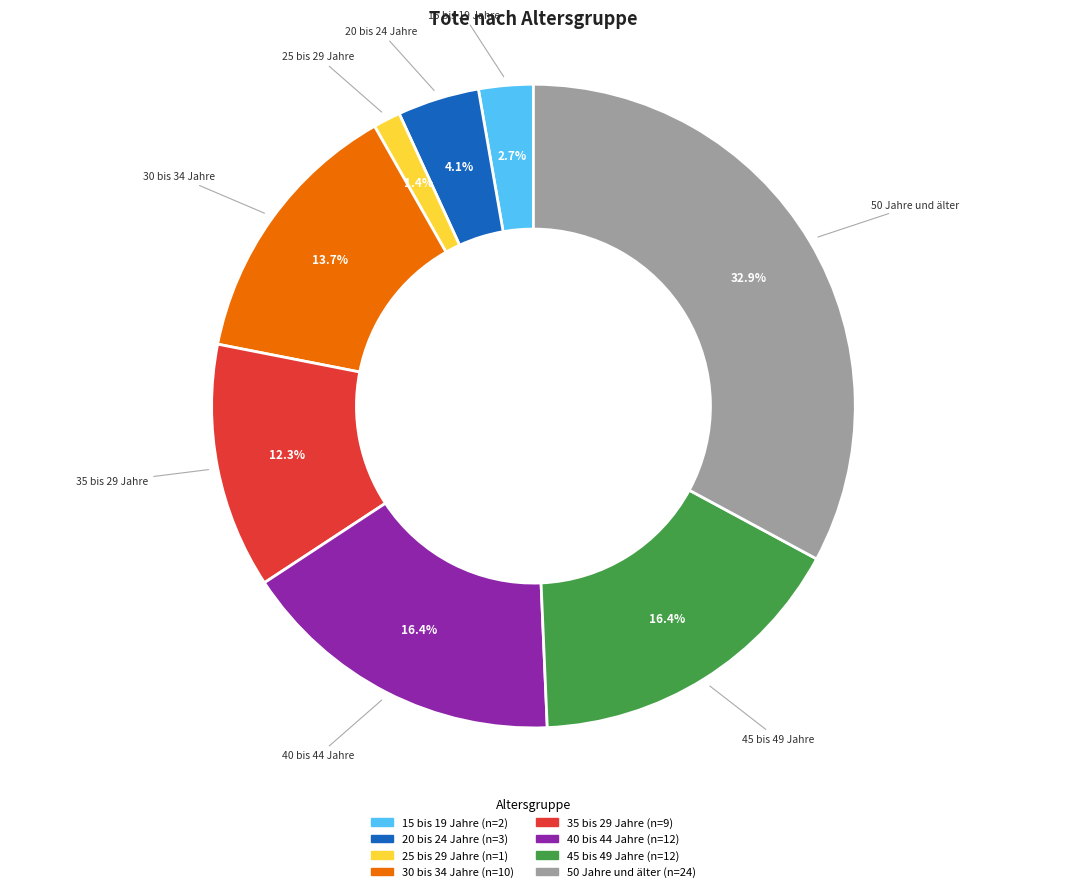

How many segments does this pie chart have?

8